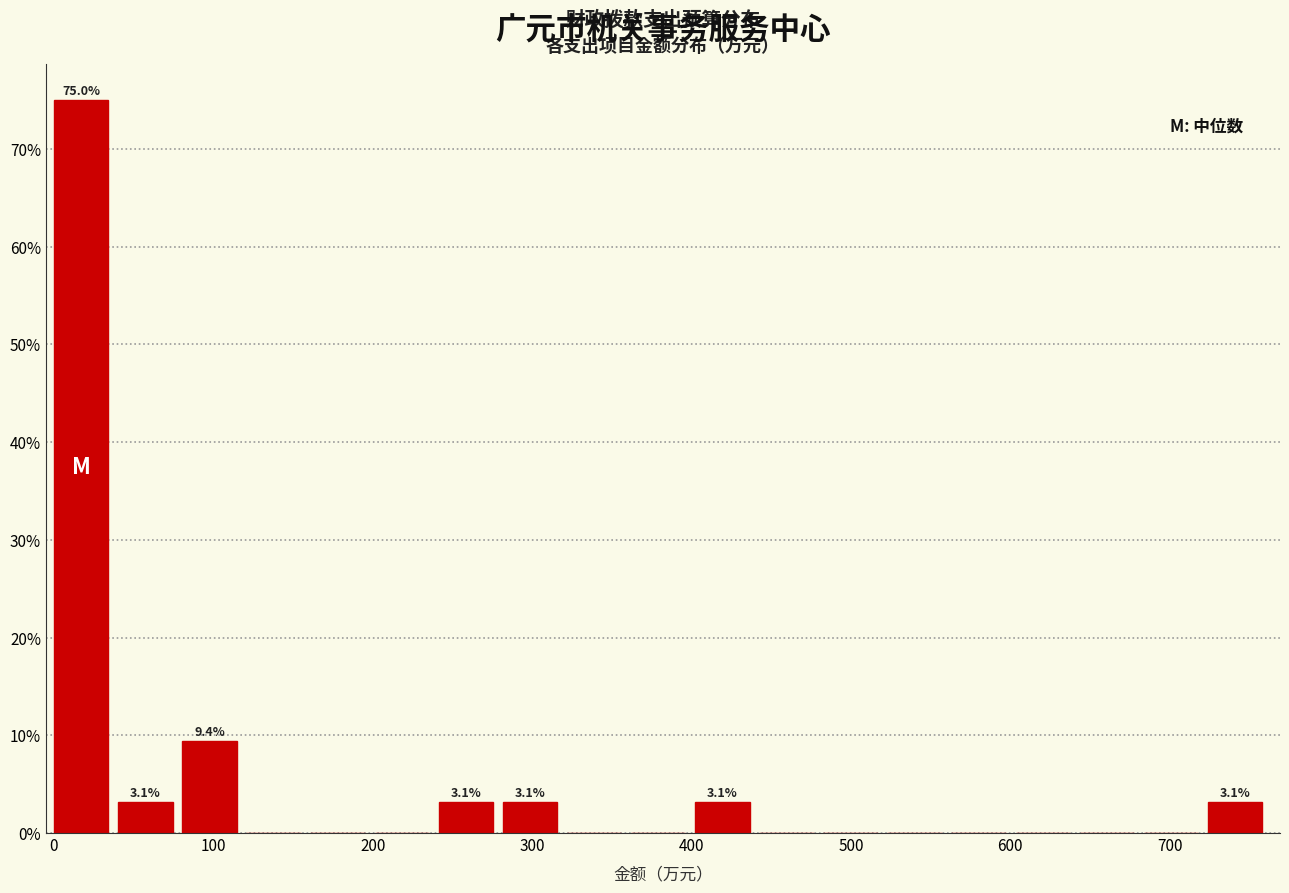

Over which range of the x-axis is the bar tallest?

0 to 40